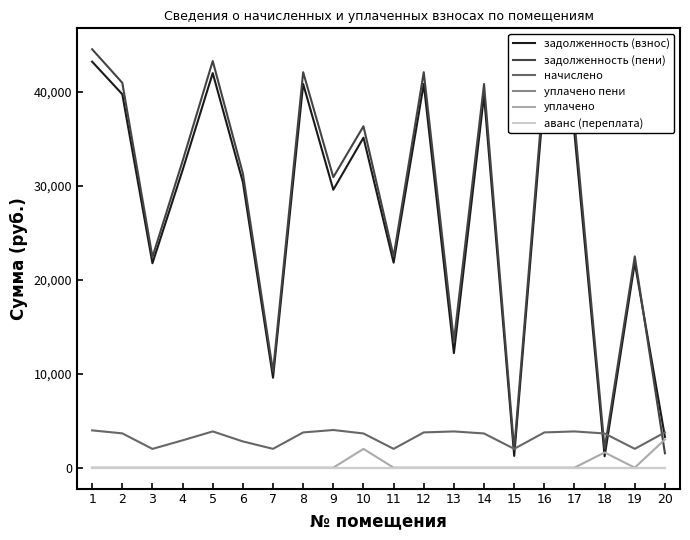

What is the difference between the задолженность (взнос) values at 5 and 14?

2369.4